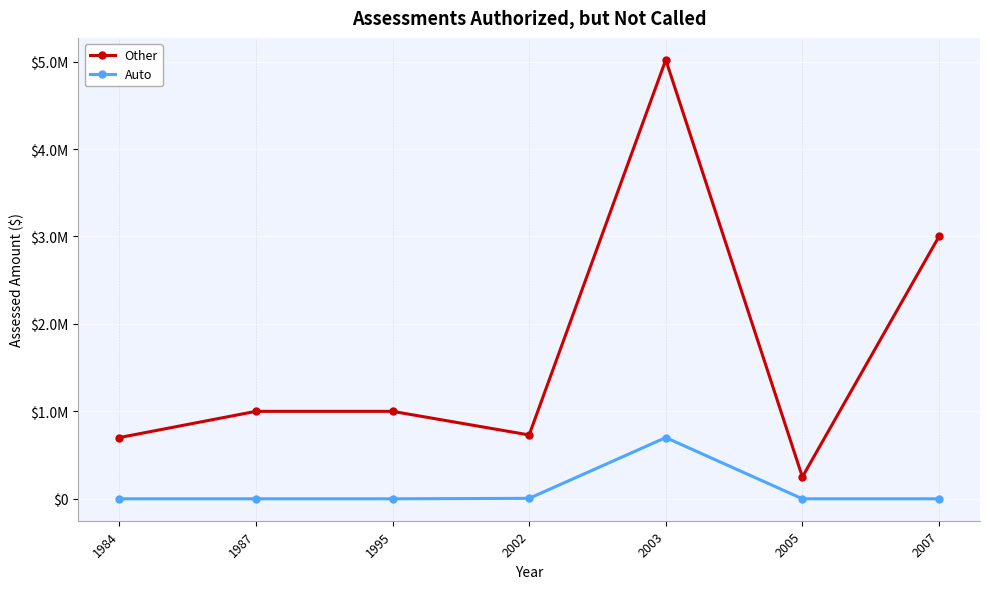

What are all the series names shown in the legend?

Other, Auto